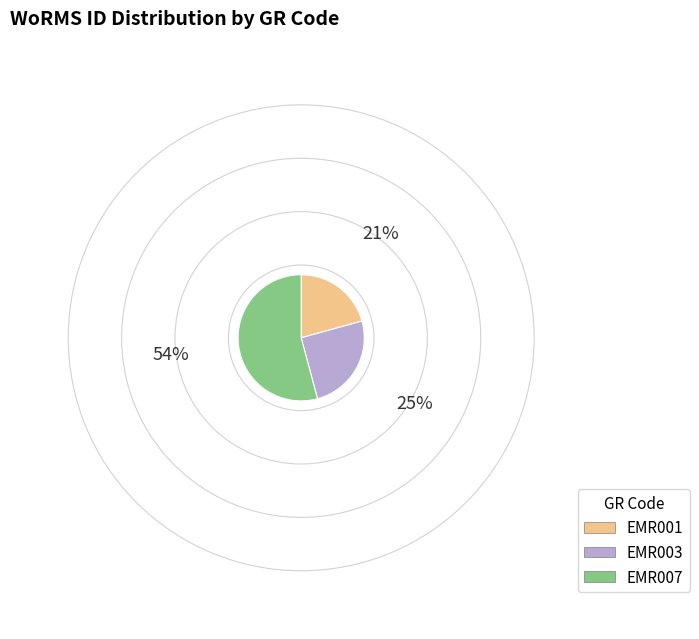

Is the sum of EMR003 and EMR007 greater than half?

Yes